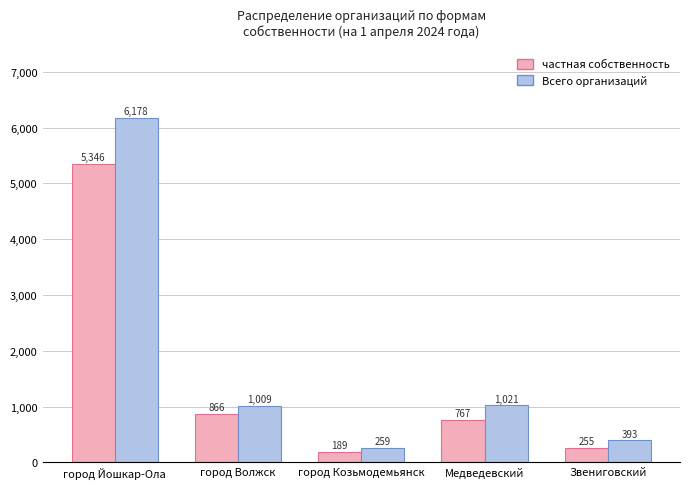

How many distinct data groups are displayed?

2